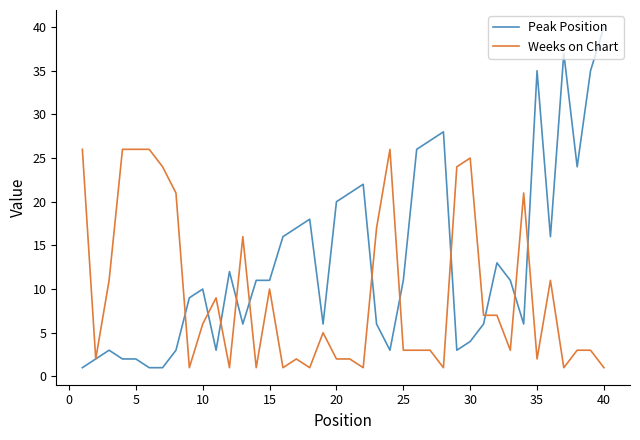

What is the highest value of the Peak Position series?

40